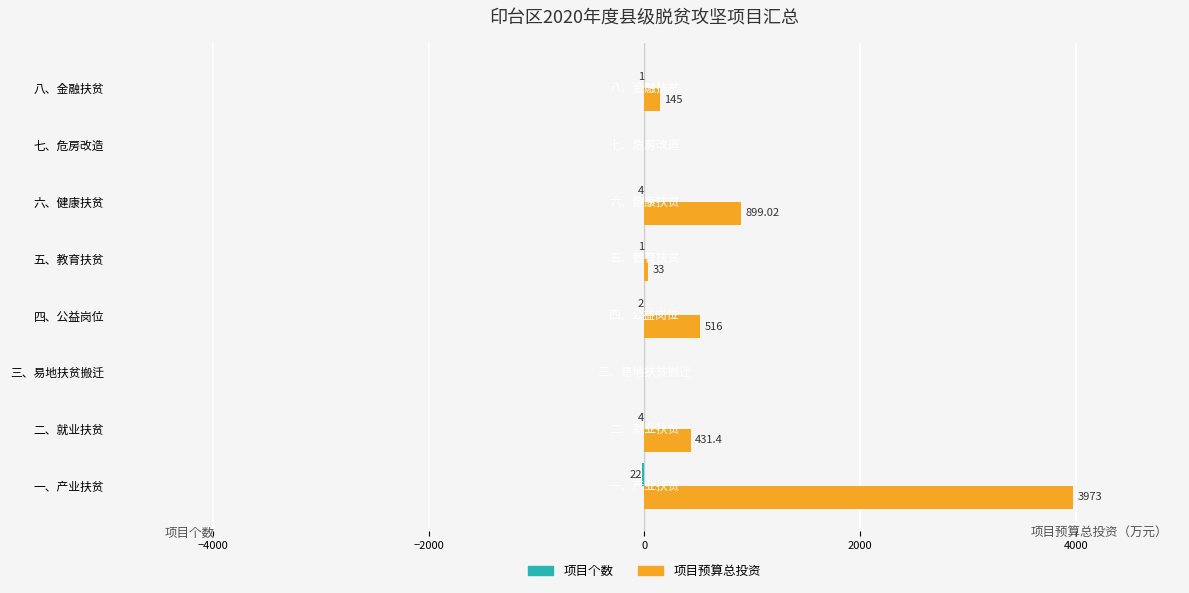

Which series changed the most between 一、产业扶贫 and 七、危房改造?

项目预算总投资